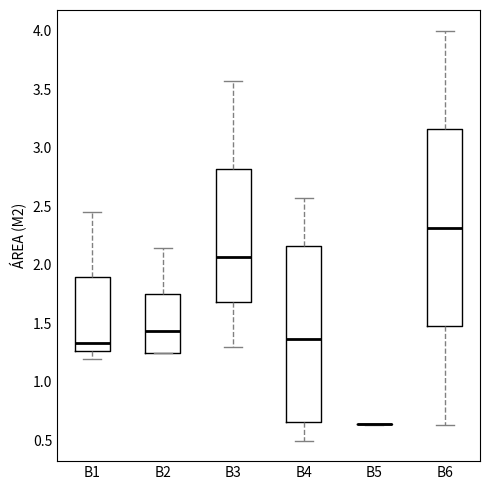

Where does the lower whisker of the box for B6 end on the y-axis? The values are not printed on the chart, so give them approximately, as read against the axis.

0.65